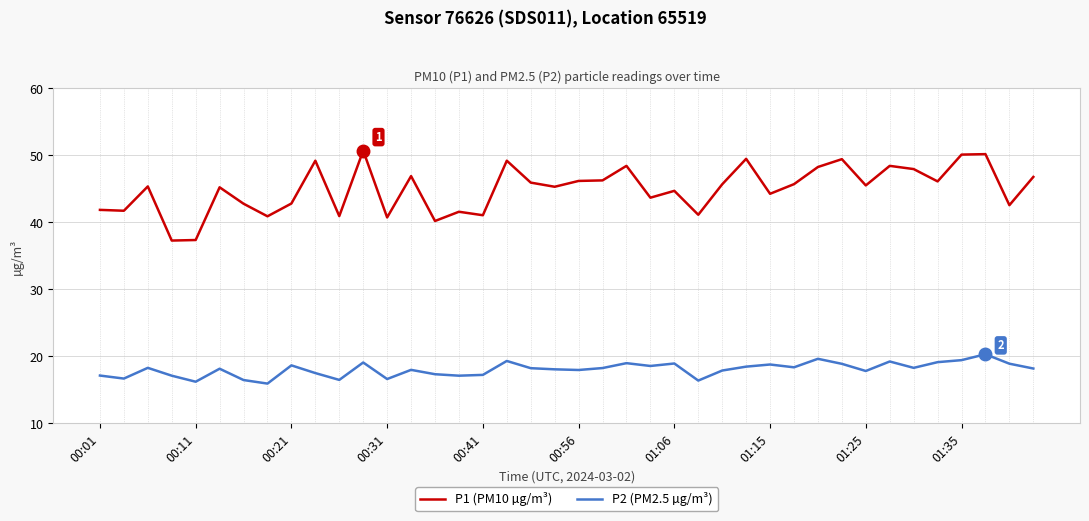

True or false: P2 (PM2.5 µg/m³) and P1 (PM10 µg/m³) cross at least once.

False